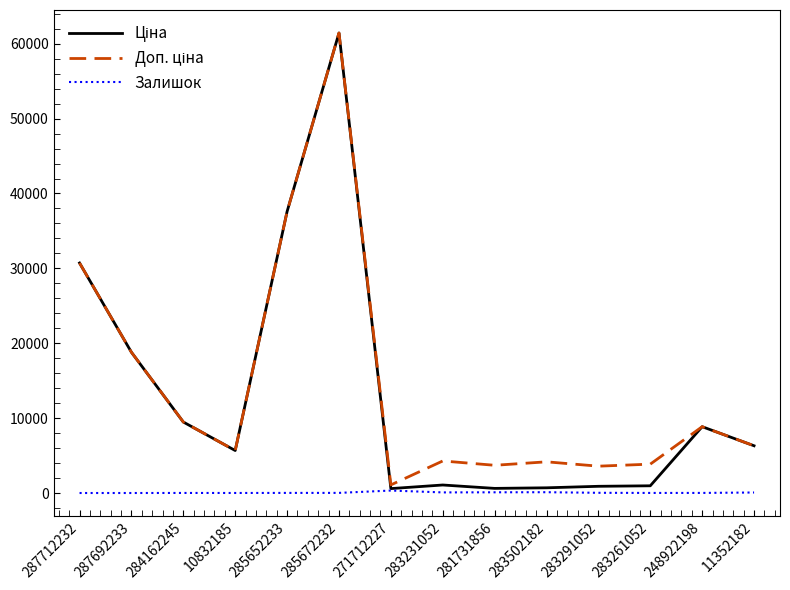

What is the greatest value displayed?

61434.3